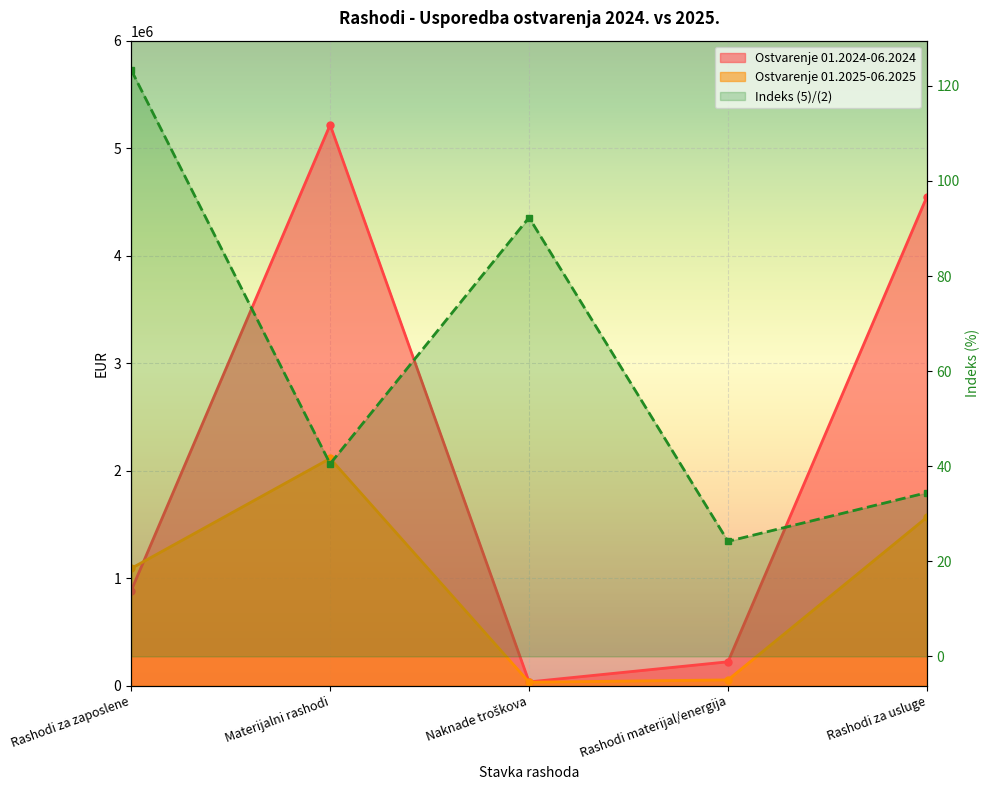

Reading left to right, transcribe all the data shown in this chart.

Ostvarenje 01.2024-06.2024: 884695.4	5218222.7	35196.2	222575.3	4550096.6
Ostvarenje 01.2025-06.2025: 1091253.2	2114085.9	32488.7	53863.4	1567179.9
Indeks (5)/(2): 123.3	40.5	92.3	24.2	34.4